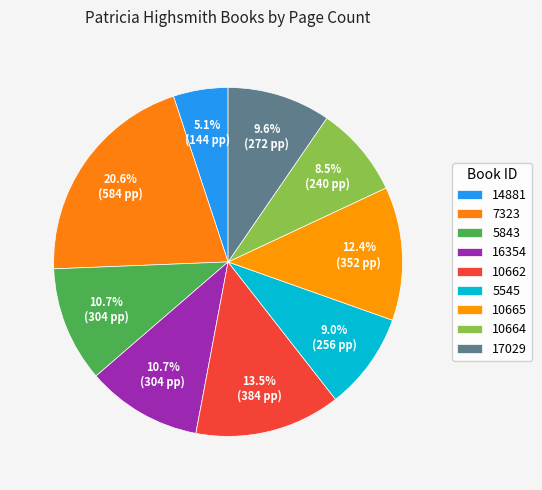

How many segments does this pie chart have?

9